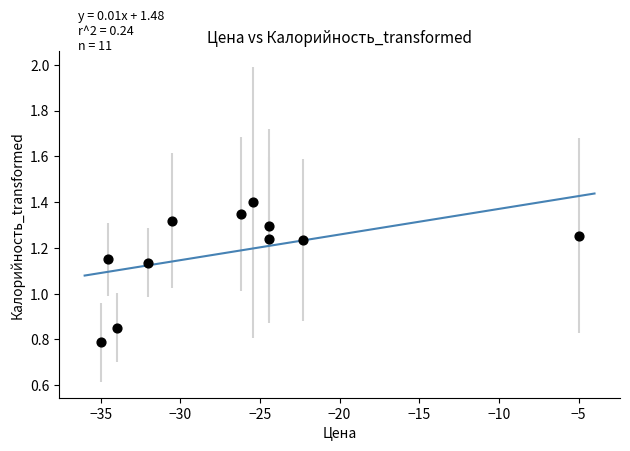

What is the average X value?

-26.7